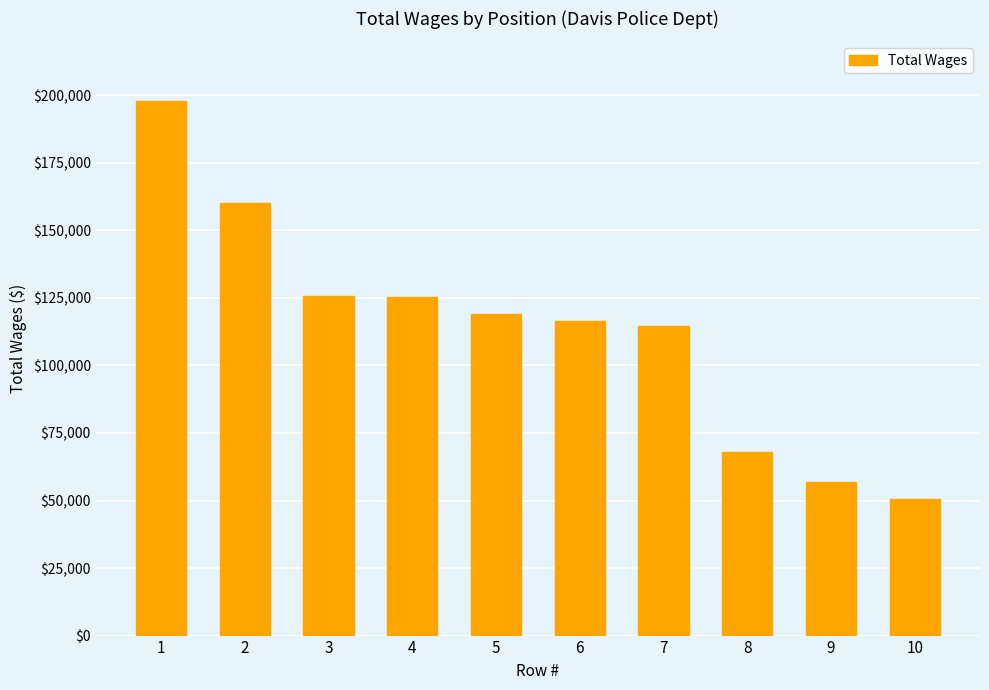

What is the value of the 6th bar from the left?

116452